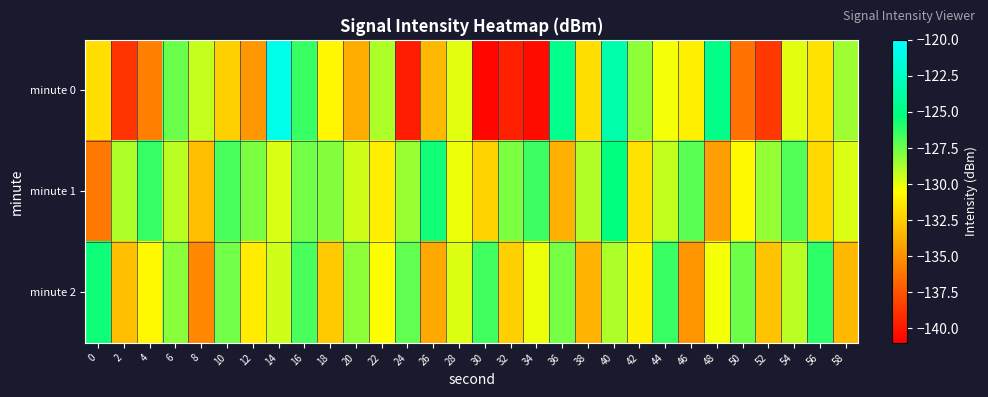

Rank the series at 54 from highest to lowest value.

minute 1, minute 2, minute 0